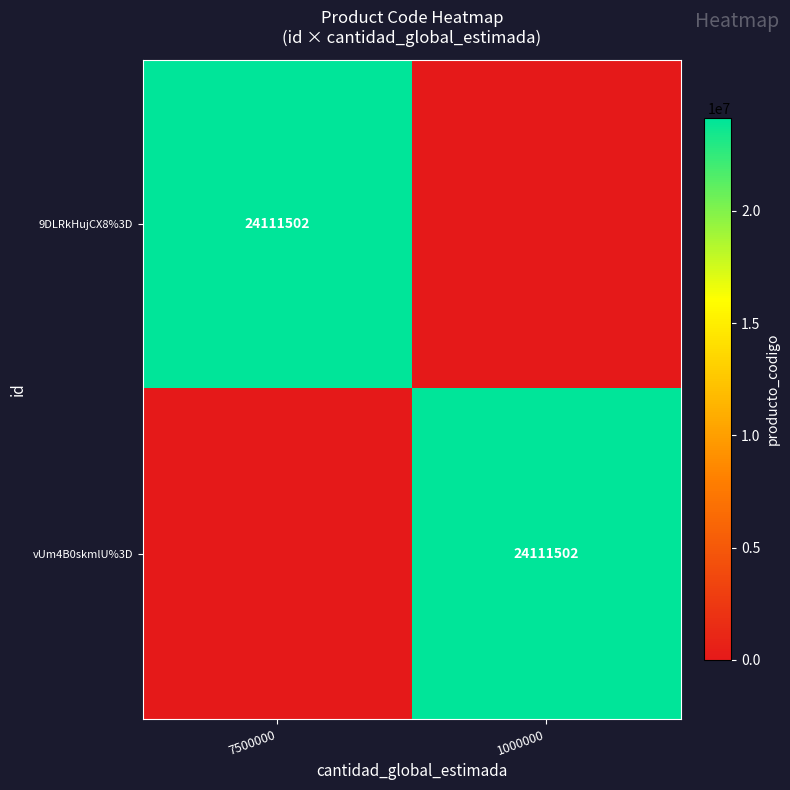

True or false: vUm4B0skmlU%3D has a value of 24111502 at 1000000.

True